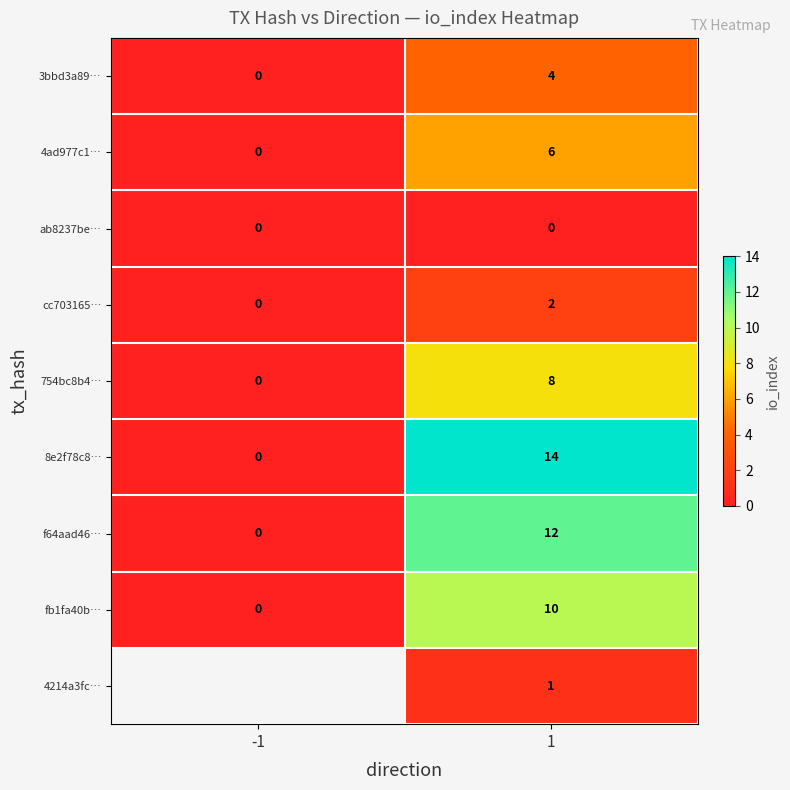

What is the sum of the 3bbd3a89… values at 1 and -1?

4